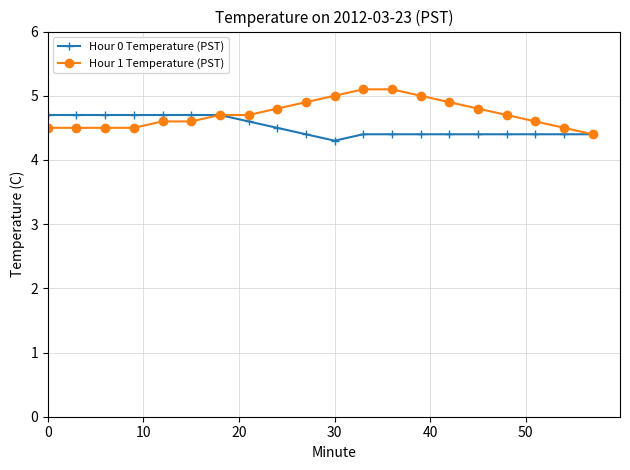

Which series has the largest range (max minus min)?

Hour 1 Temperature (PST)